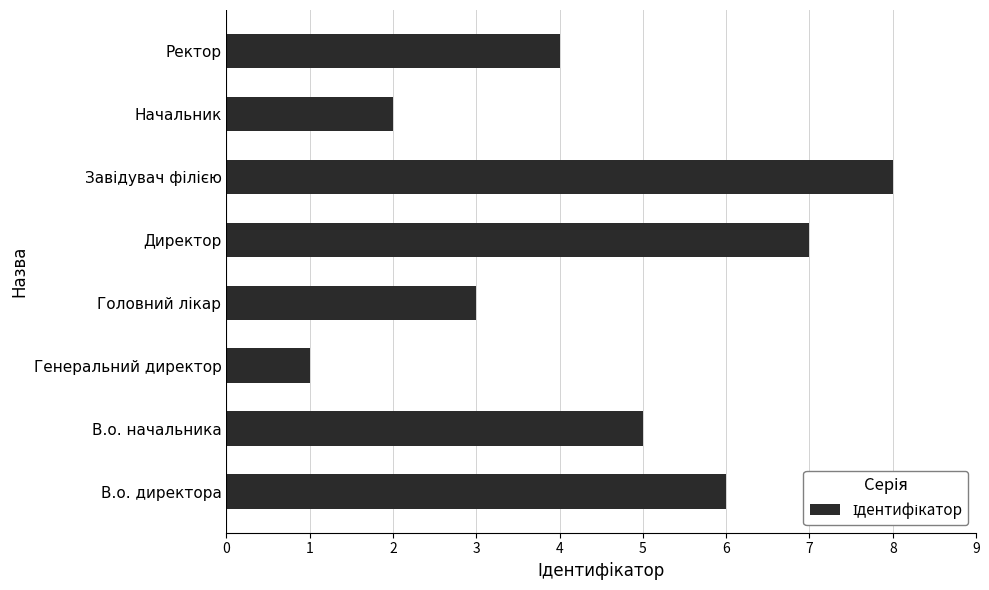

What is the difference between the maximum and minimum values?

7